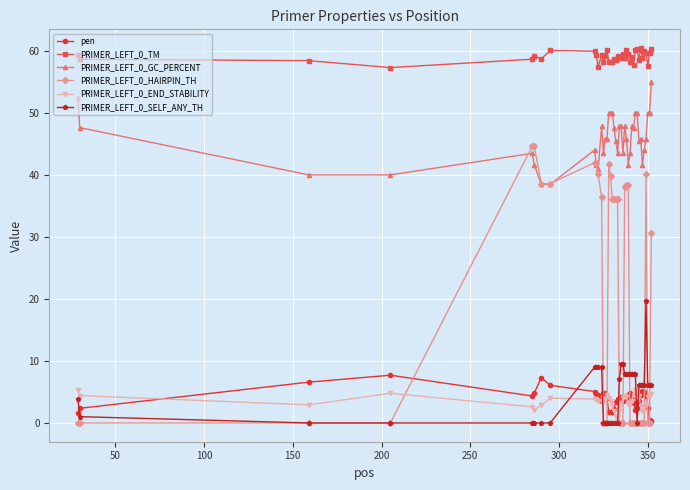

What is the sum of all PRIMER_LEFT_0_GC_PERCENT values?

1829.3